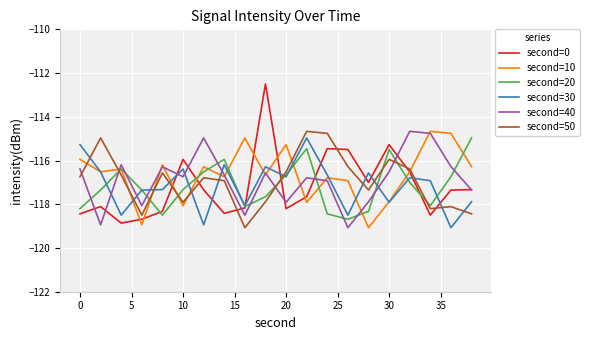

Which series has the widest spread of values?

second=0